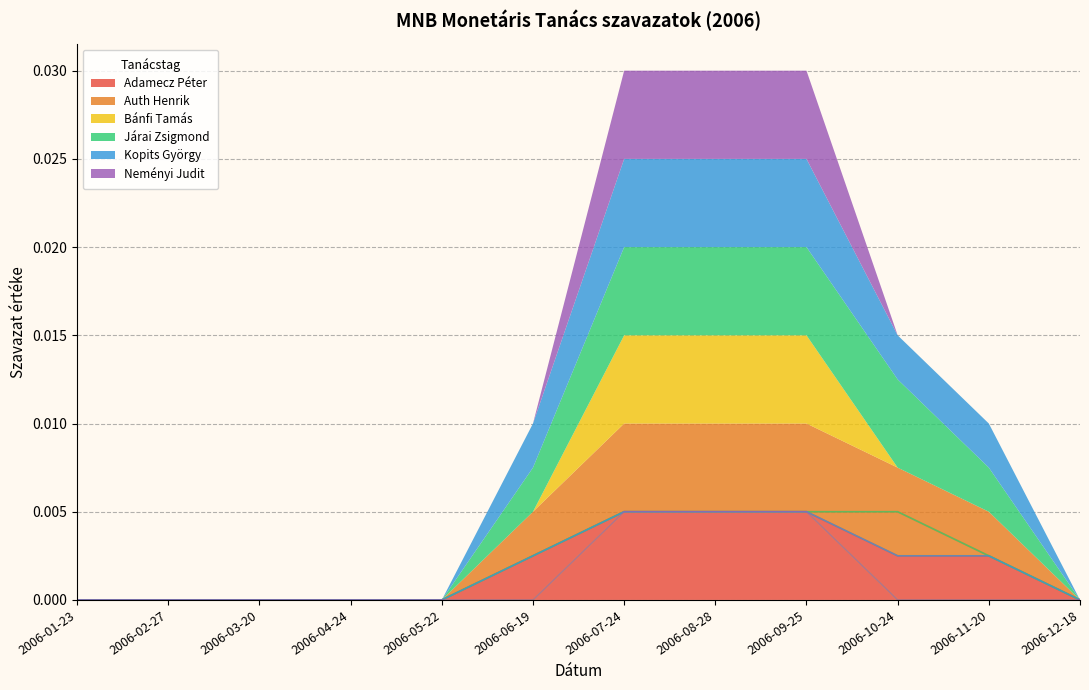

What is the label of the 8th point from the right?

2006-05-22